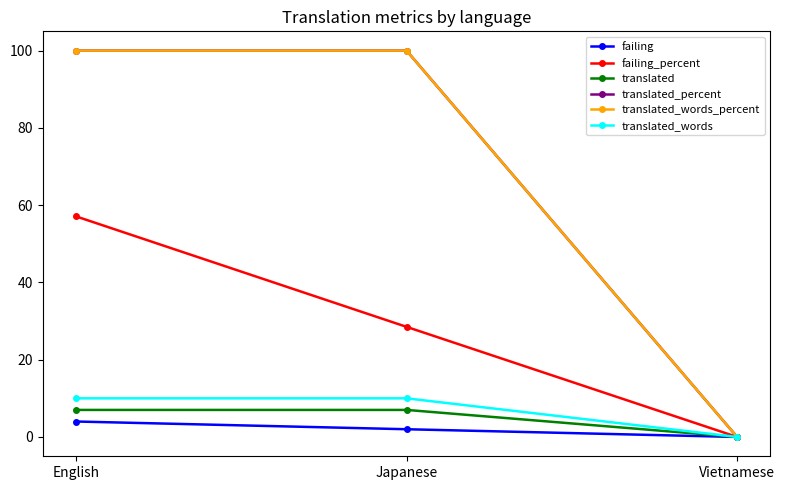

Is this an area chart (filled region under the line)?

No